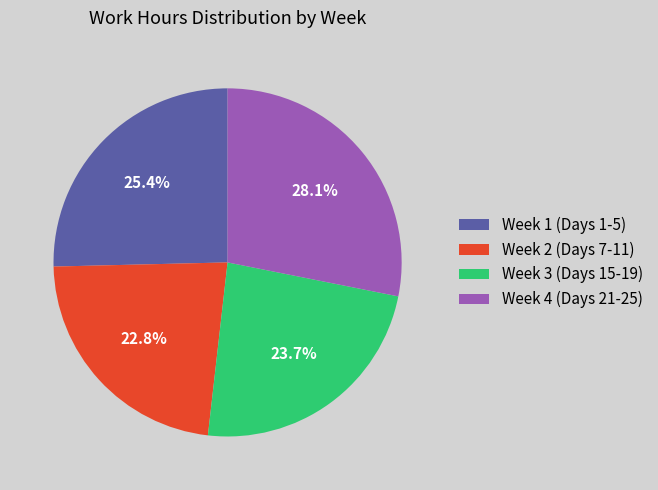

Is there a majority slice in this chart?

No